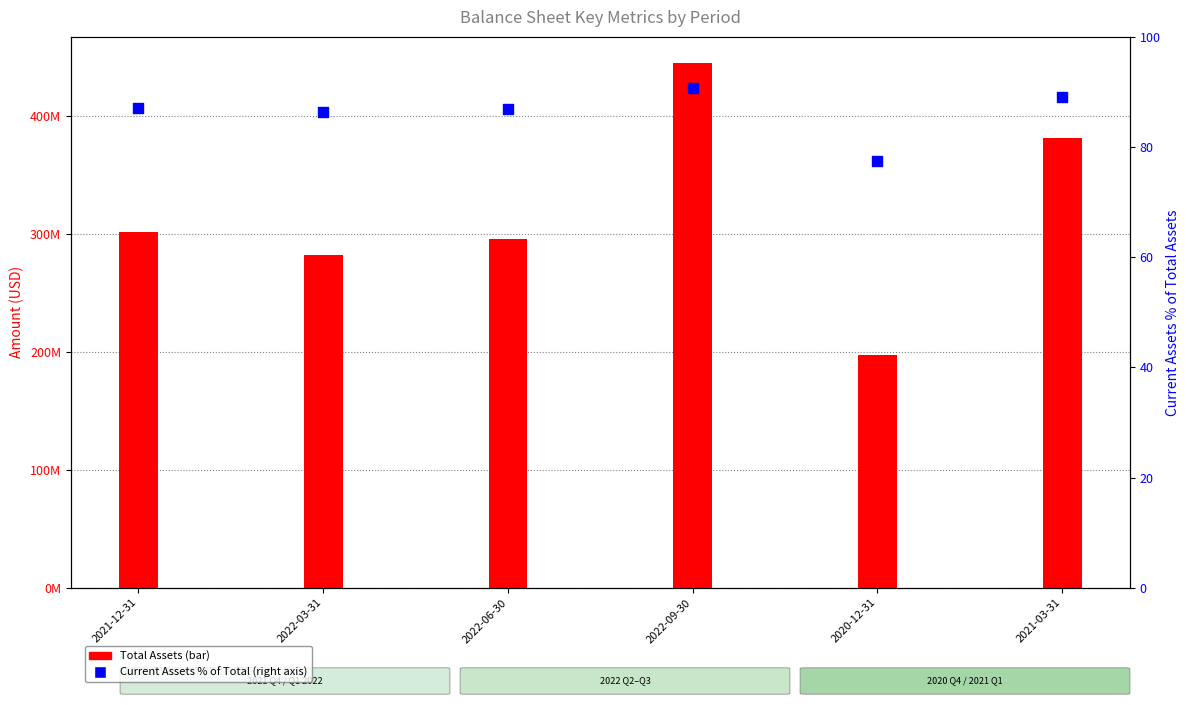

What are all the series names shown in the legend?

Total Assets, Current Assets % of Total